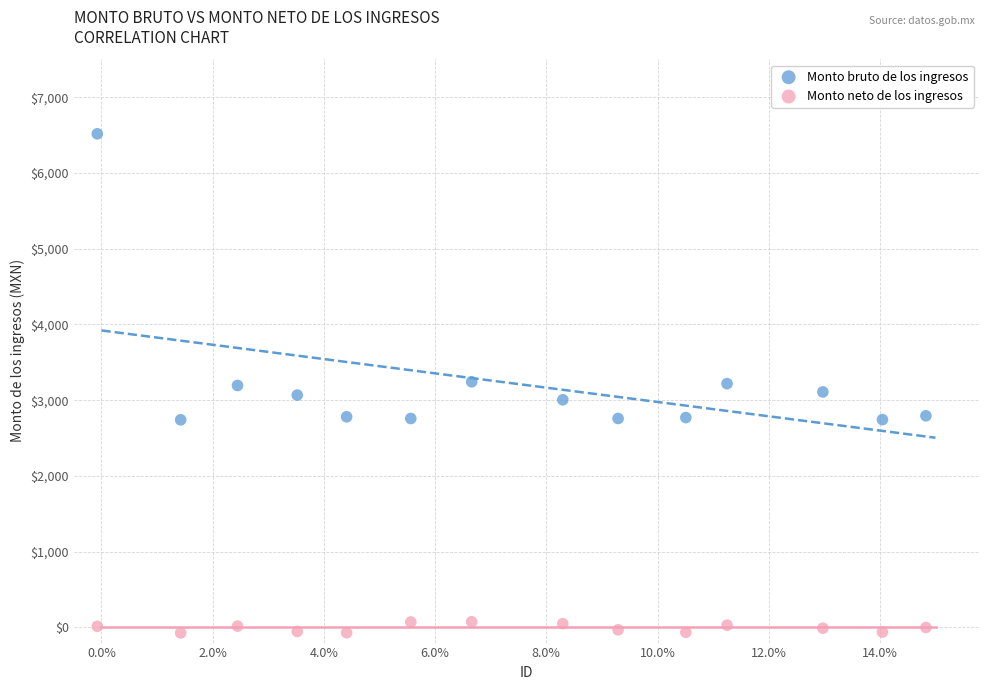

Which series contains the lowest Y value?

Monto neto de los ingresos